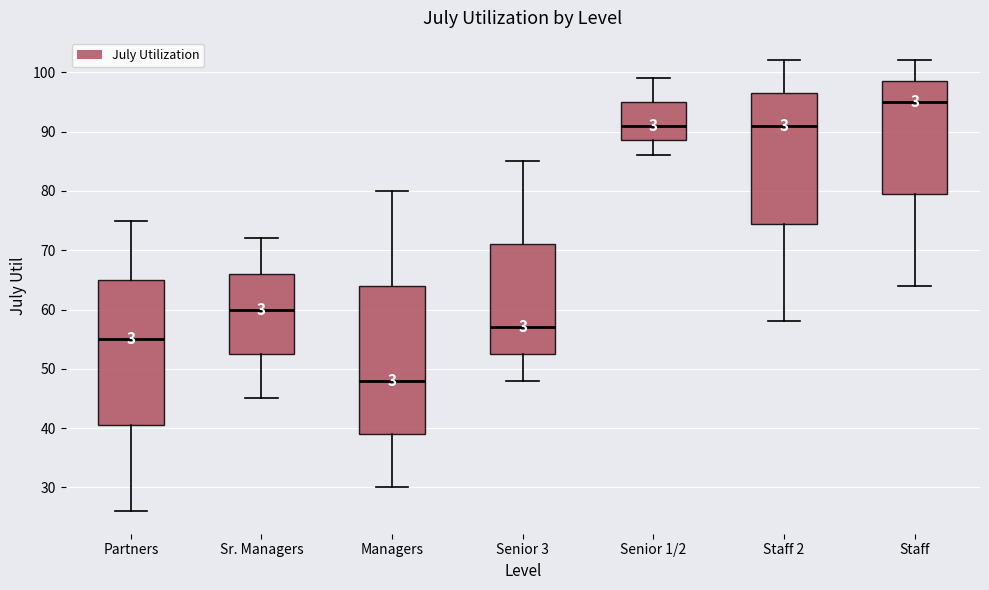

Which box has the highest median line?

Staff